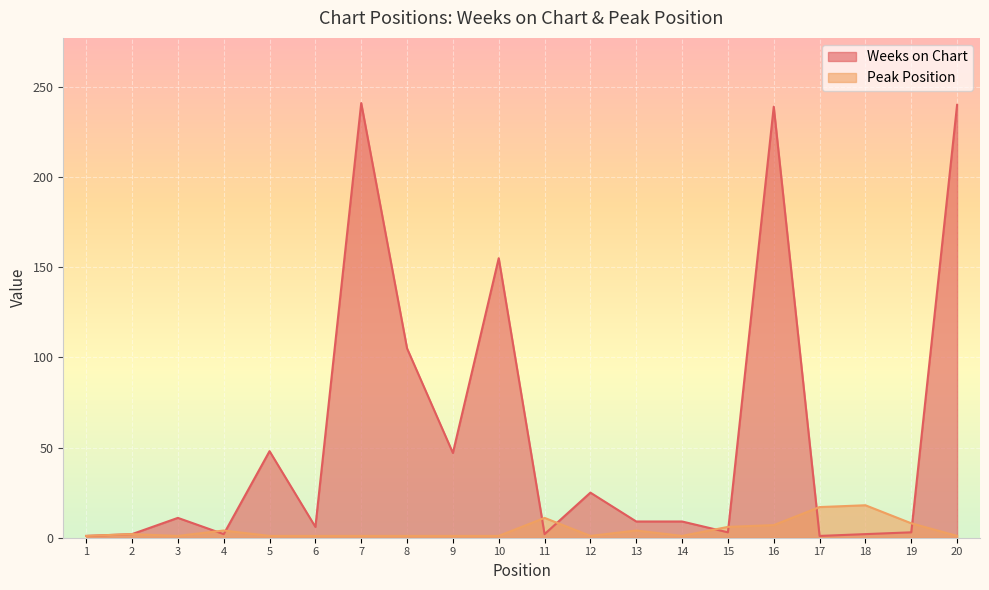

Where do Weeks on Chart and Peak Position first cross each other?

3 and 4